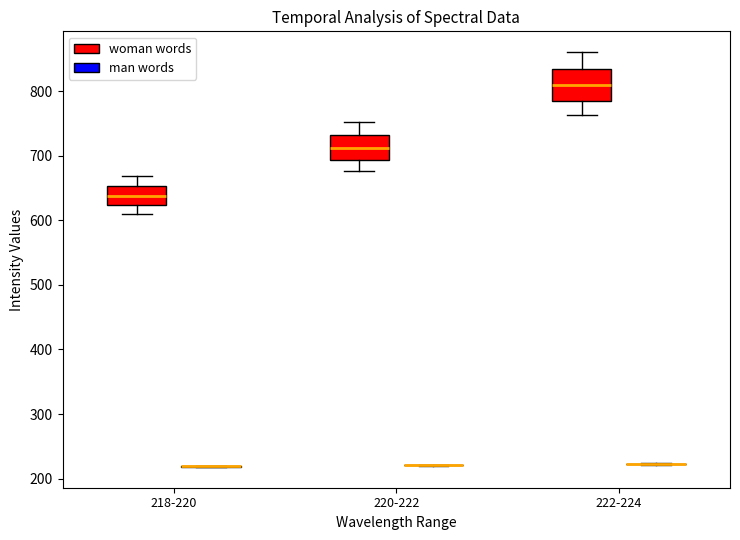

Reading left to right, transcribe this box plot: for each box, give where its median line is, the range the box spans, and where its two whiskers end, as read against the y-axis. The values are not printed on the chart, so give them approximately, as read against the axis.

218-220 (woman words): median 640, box 620 to 650, whiskers 610 to 670
218-220 (man words): box collapsed to a line at 220, whiskers 220 to 220
220-222 (woman words): median 710, box 690 to 730, whiskers 680 to 750
220-222 (man words): box collapsed to a line at 220, whiskers 220 to 220
222-224 (woman words): median 810, box 790 to 830, whiskers 760 to 860
222-224 (man words): box collapsed to a line at 220, whiskers 220 to 220